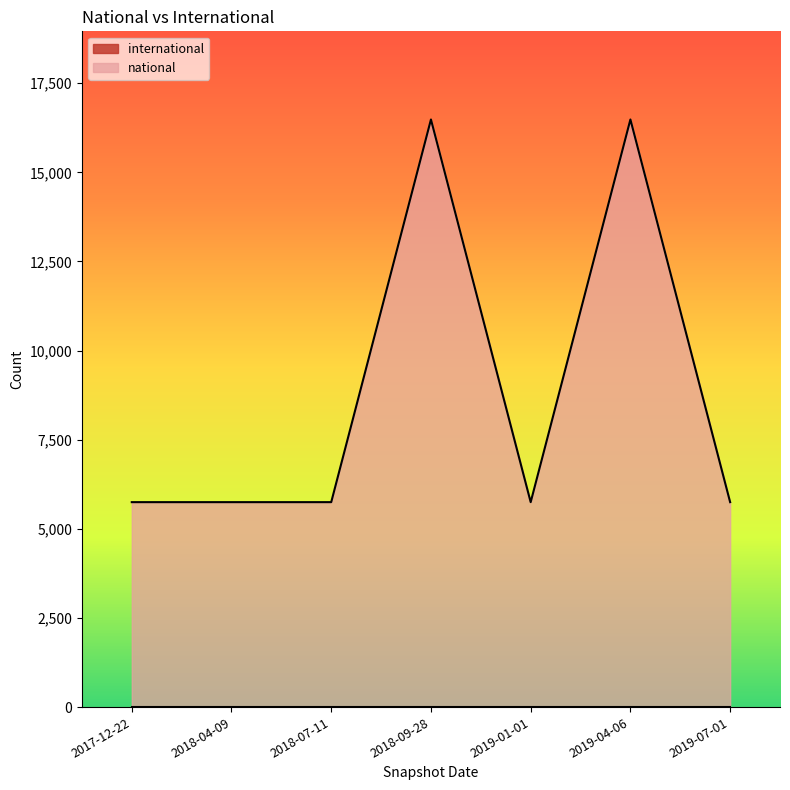

How many points are lower than both their immediate neighbors (excluding endpoints)?

1